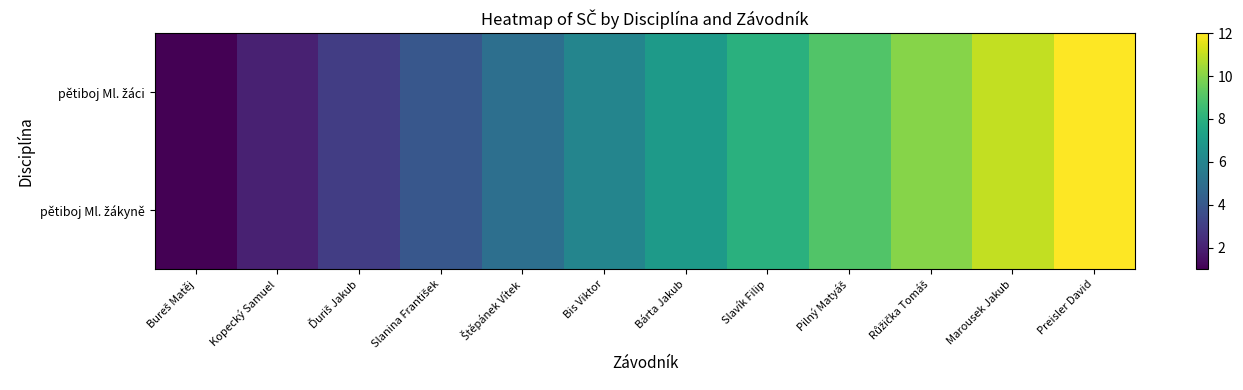

Which series has the largest total across all categories?

pětiboj Ml. žáci